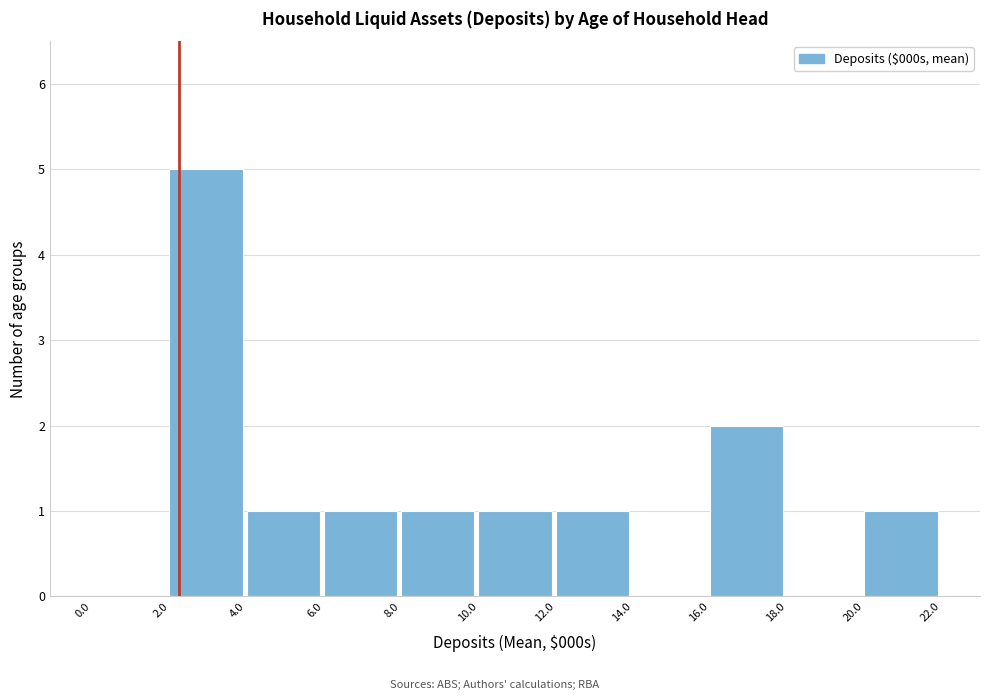

Reading left to right, transcribe this chart: for each bar, give the range it covers on the x-axis and its height. The values are not printed on the chart, so give them approximately, as read against the axis.

0.0 to 2.0: 0
2.0 to 4.0: 5
4.0 to 6.0: 1
6.0 to 8.0: 1
8.0 to 10.0: 1
10.0 to 12.0: 1
12.0 to 14.0: 1
14.0 to 16.0: 0
16.0 to 18.0: 2
18.0 to 20.0: 0
20.0 to 22.0: 1